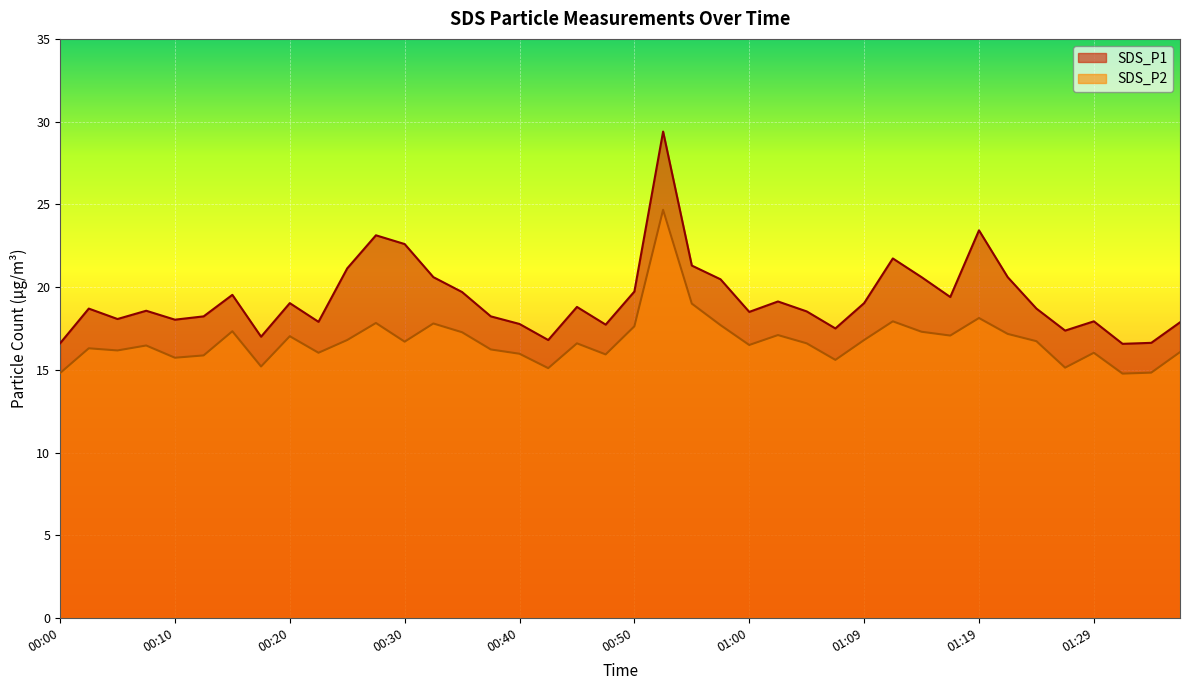

How many lines are shown in the chart?

2